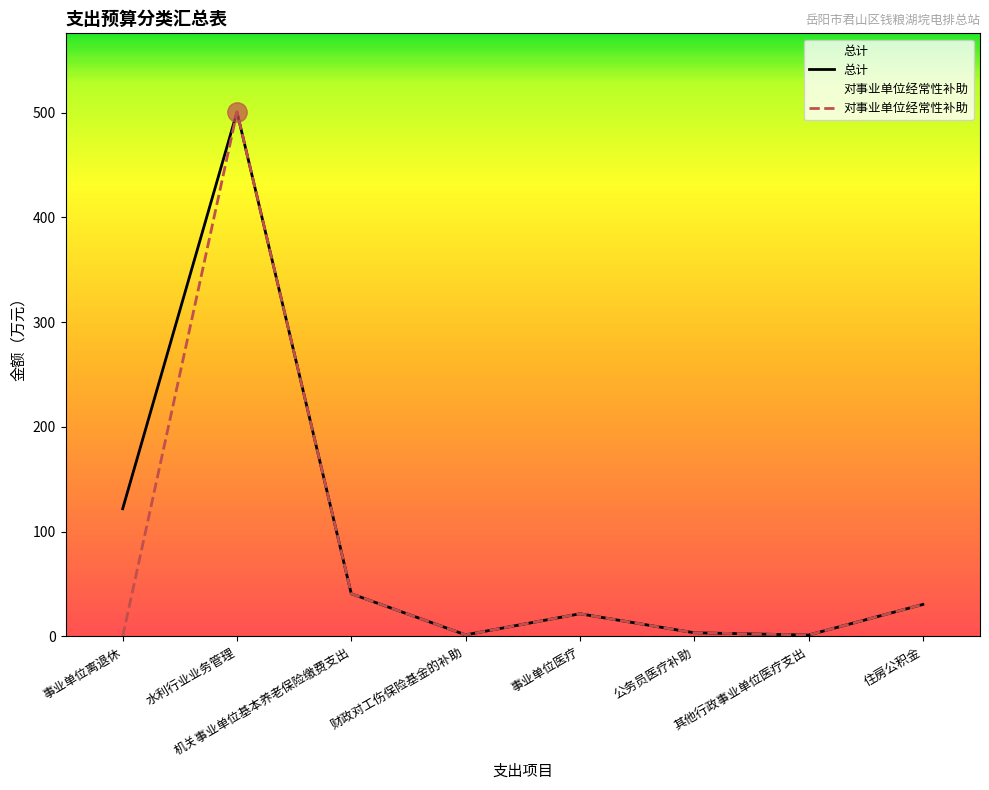

What is the sum of the 对事业单位经常性补助 values at 财政对工伤保险基金的补助 and 机关事业单位基本养老保险缴费支出?

42.3